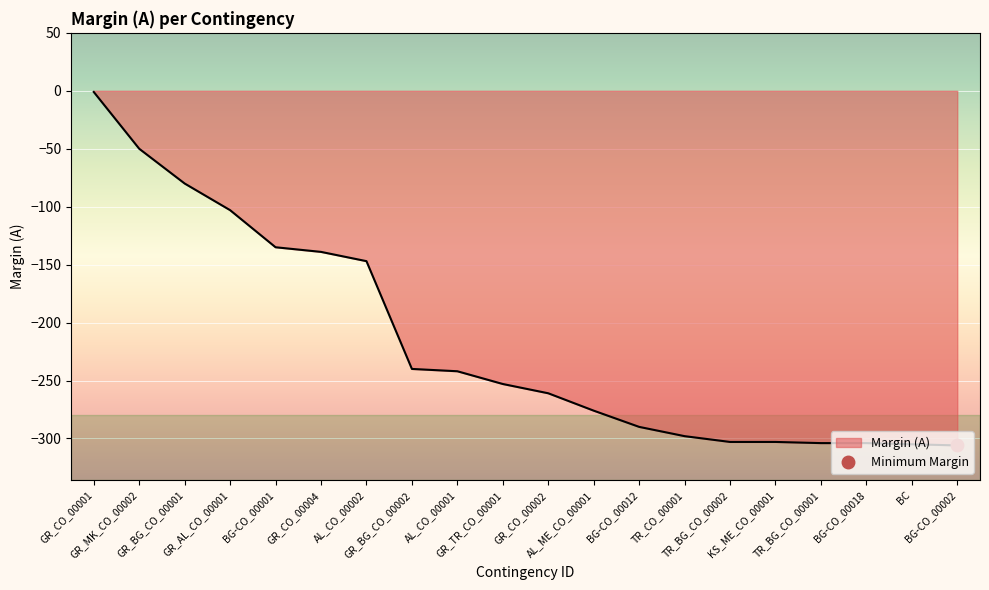

What is the difference between the second highest and minimum values?

256